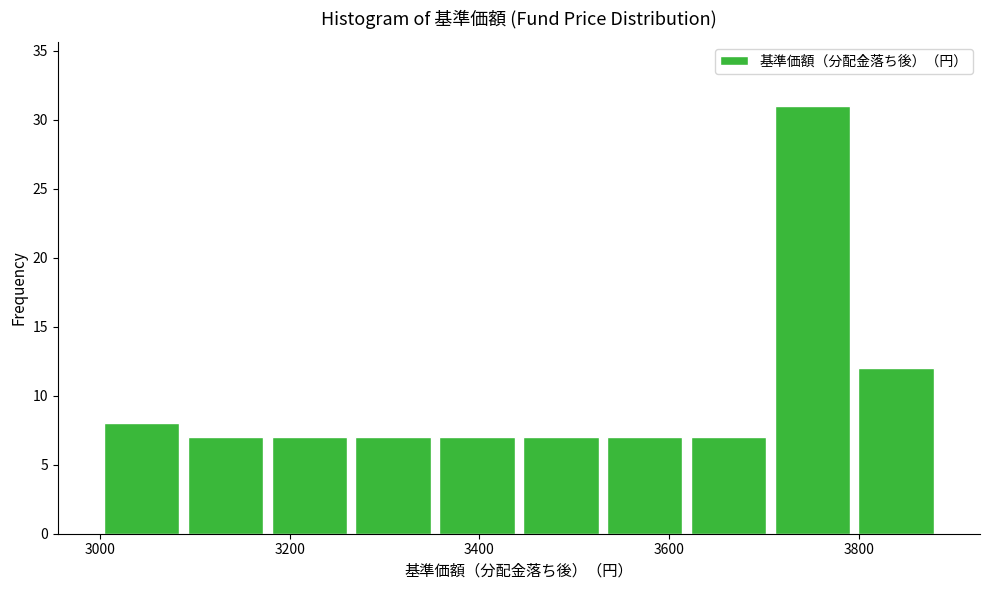

How tall is the bar that spans 3180 to 3260 on the x-axis? Neither the bar edges nor the heights are printed on the chart, so give them approximately, as read against the axes.

7